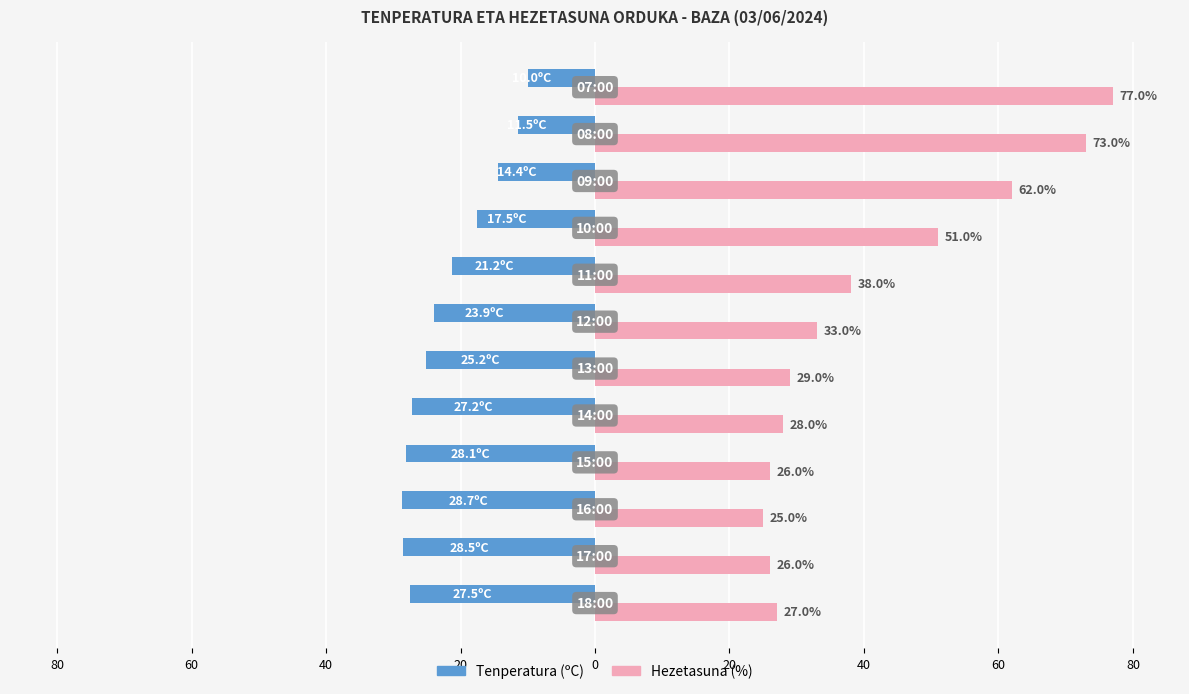

What are all the series names shown in the legend?

Tenperatura (ºC), Hezetasuna (%)